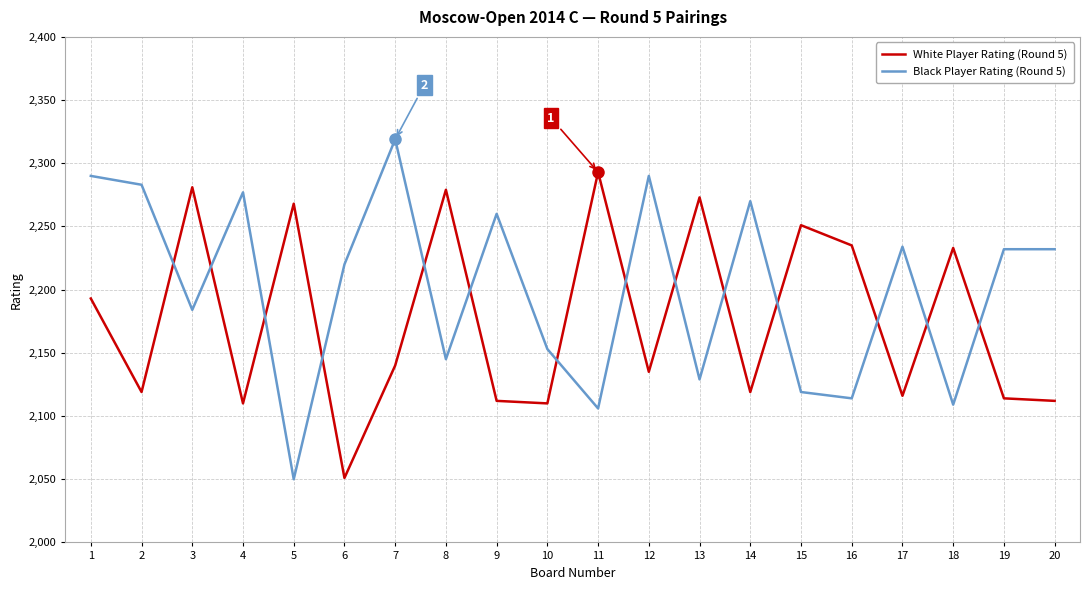

At how many categories does at least one series exceed 2133?

20